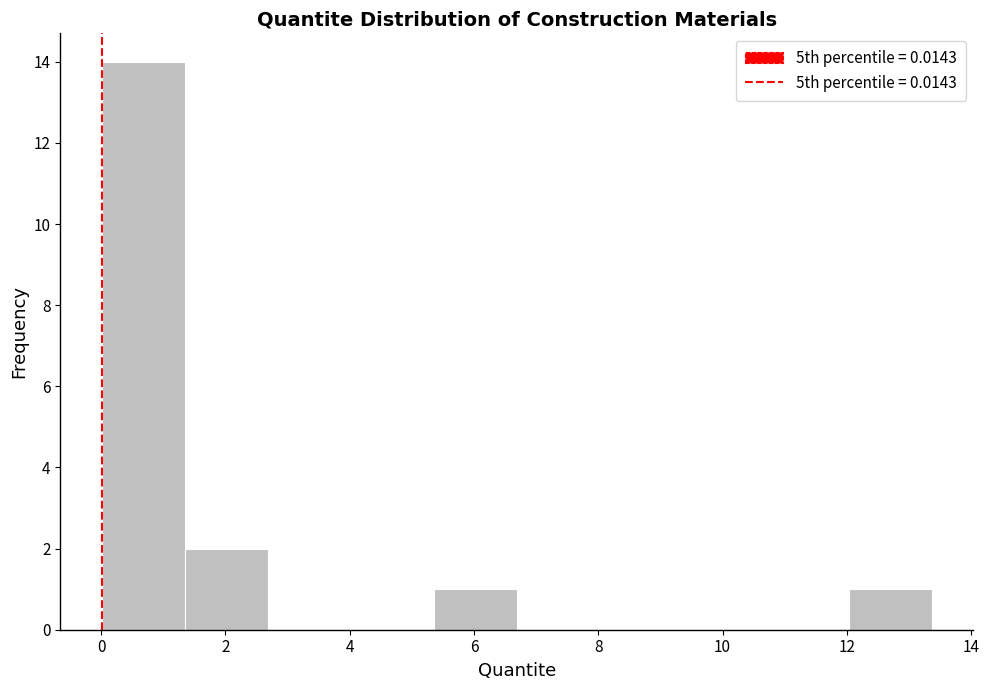

Reading left to right, transcribe this chart: for each bar, give the range it covers on the x-axis and its height. Neither the bar edges nor the heights are printed on the chart, so give them approximately, as read against the axes.

0.0 to 1.4: 14
1.4 to 2.6: 2
2.6 to 4.0: 0
4.0 to 5.4: 0
5.4 to 6.6: 1
6.6 to 8.0: 0
8.0 to 9.4: 0
9.4 to 10.6: 0
10.6 to 12.0: 0
12.0 to 13.4: 1